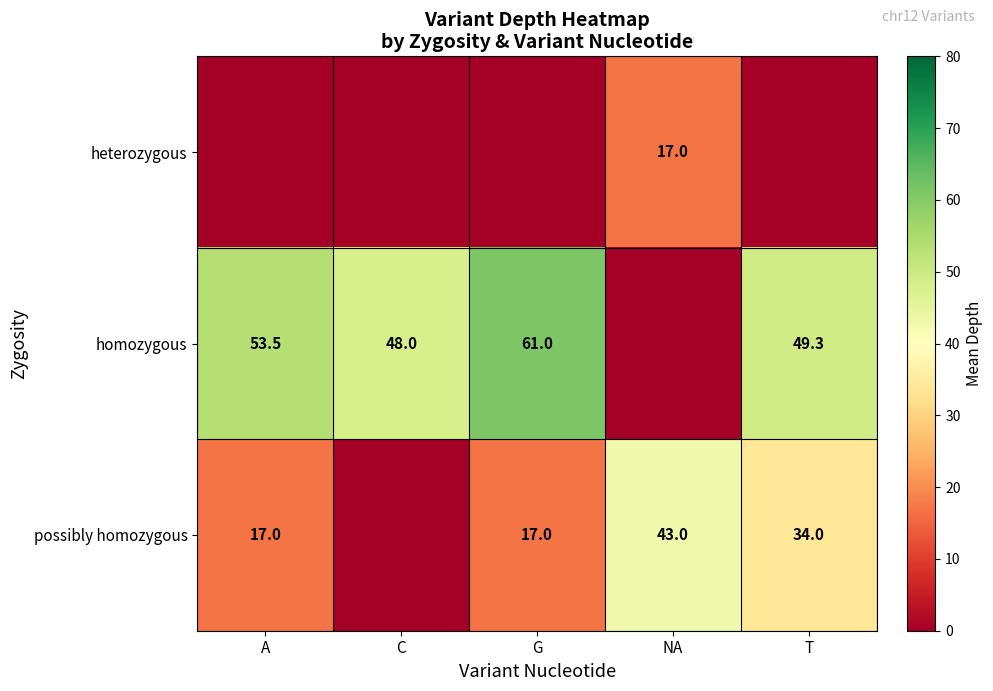

True or false: homozygous has a value of 27.3 at C.

False